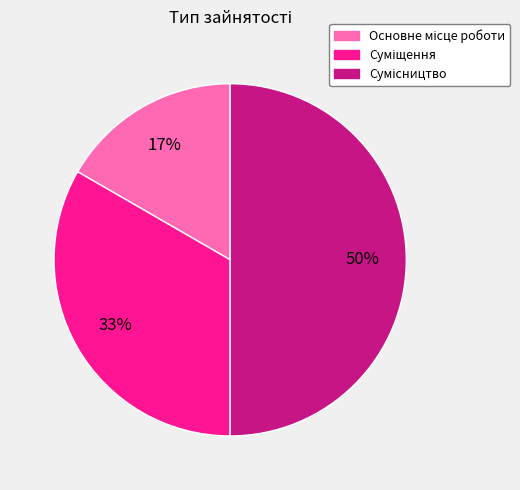

To the nearest percent, what is the difference between the largest and smallest slice percentages?

33%